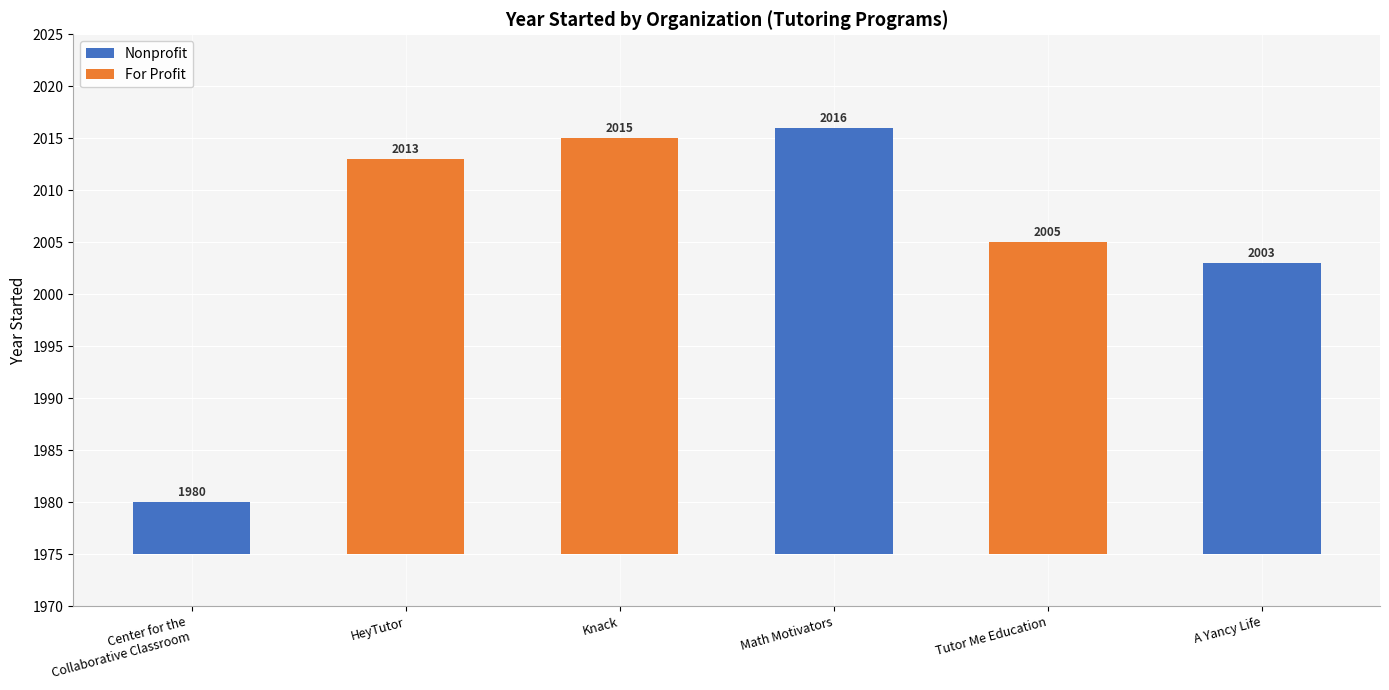

What is the label of the 1st bar from the left?

Center for the
Collaborative Classroom